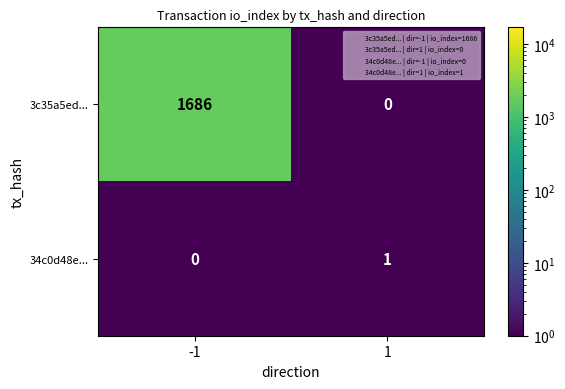

What is the spread (max minus min) of values at 1?

1